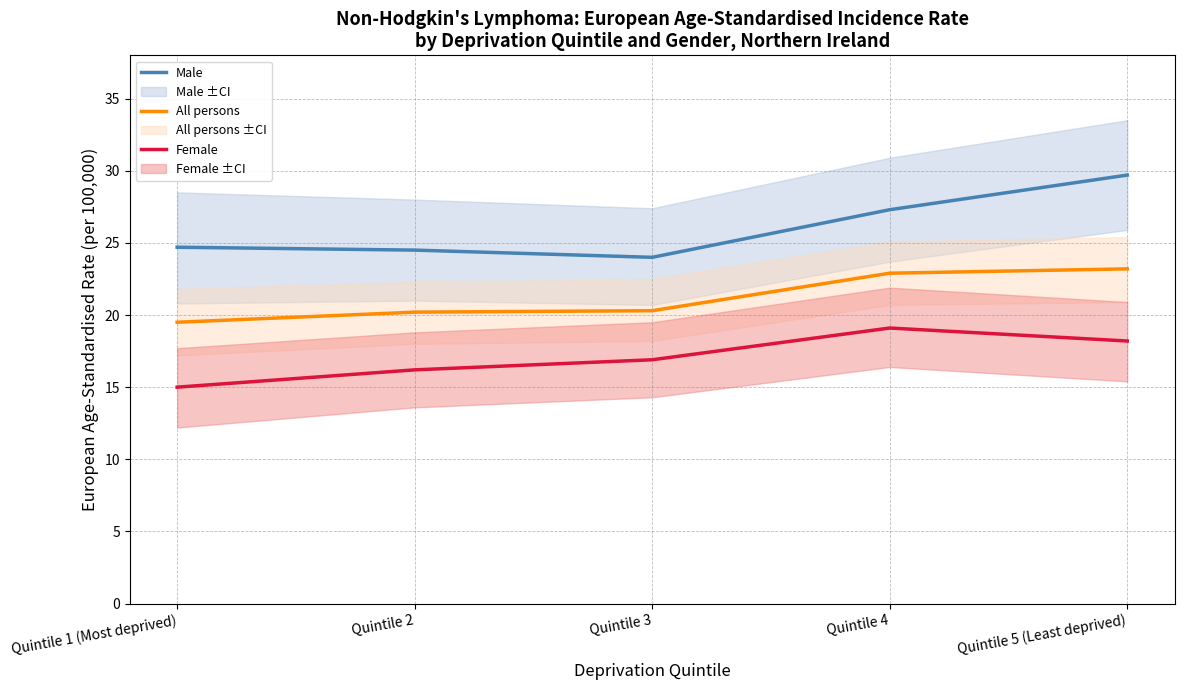

How many series are shown in this chart?

3